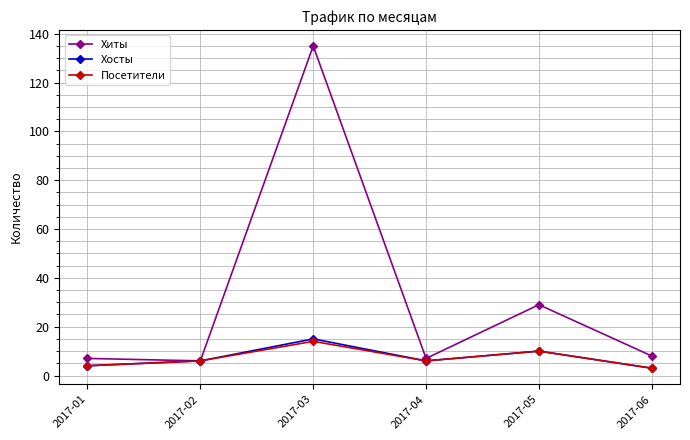

Which series has the widest spread of values?

Хиты